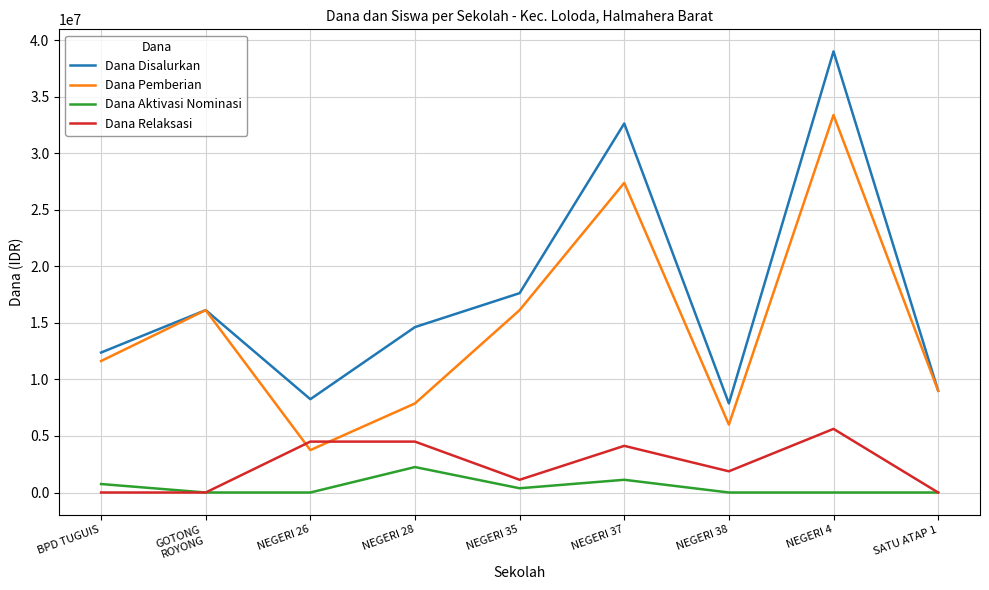

What is the difference between the Dana Relaksasi values at GOTONG
ROYONG and NEGERI 35?

1125000